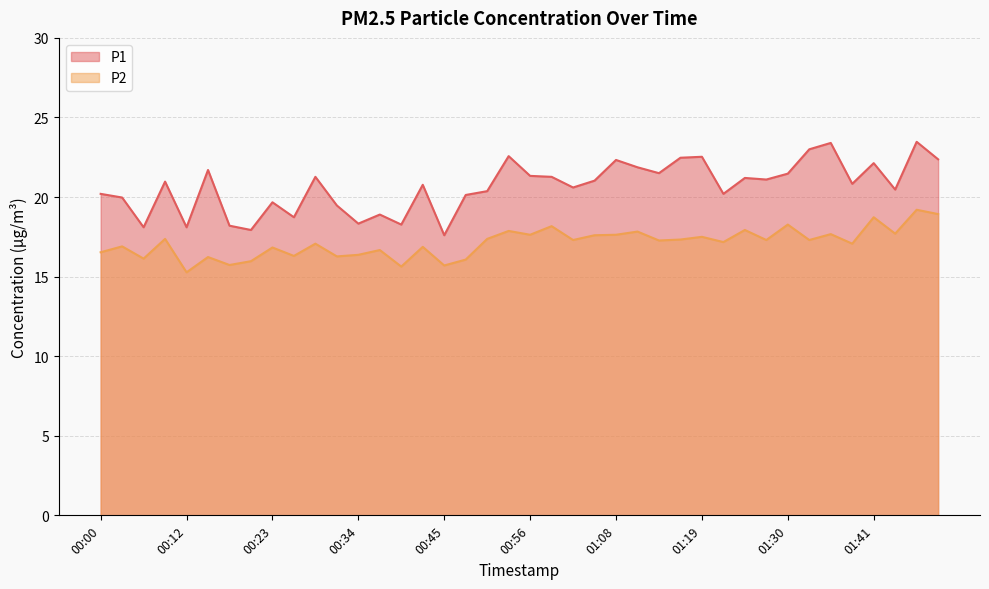

How many values in the P2 series are below 17?

16